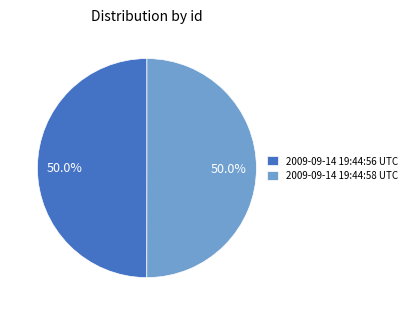

Approximately how many times larger is the value at 2009-09-14 19:44:58 UTC compared to 2009-09-14 19:44:56 UTC?

1.0